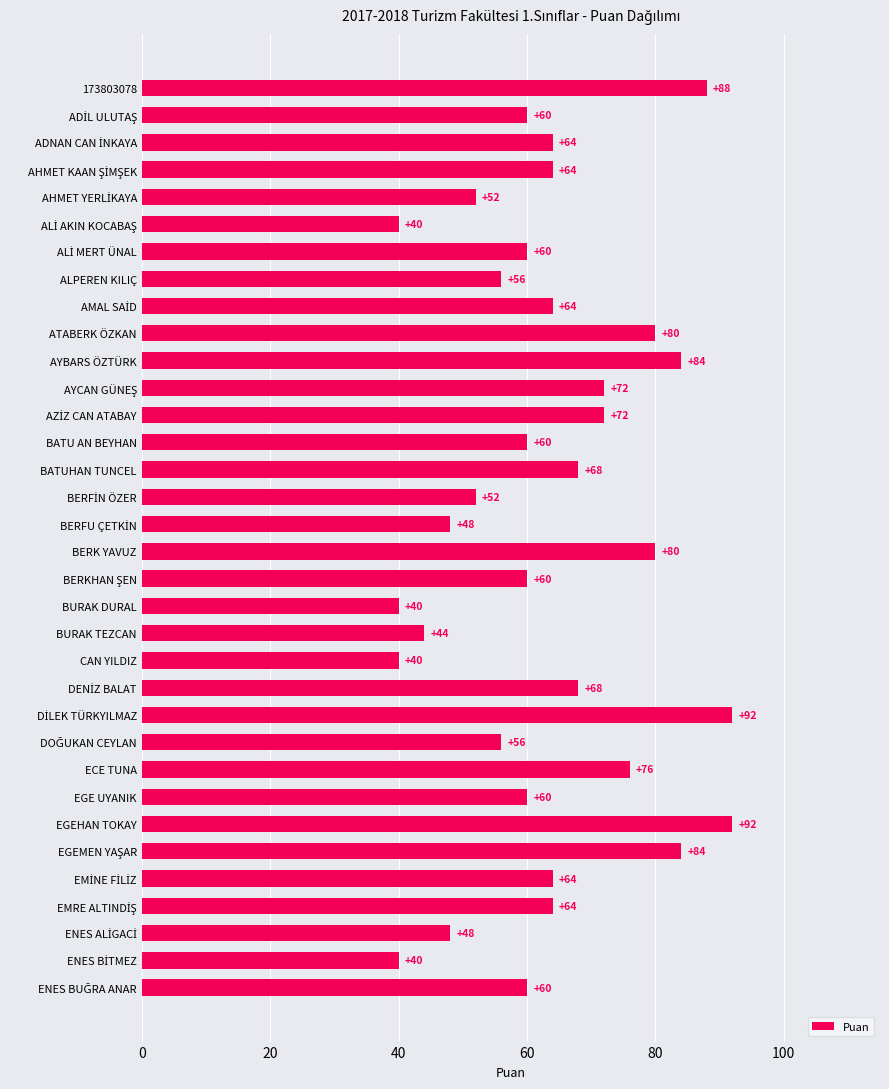

How many categories are shown in the chart?

34